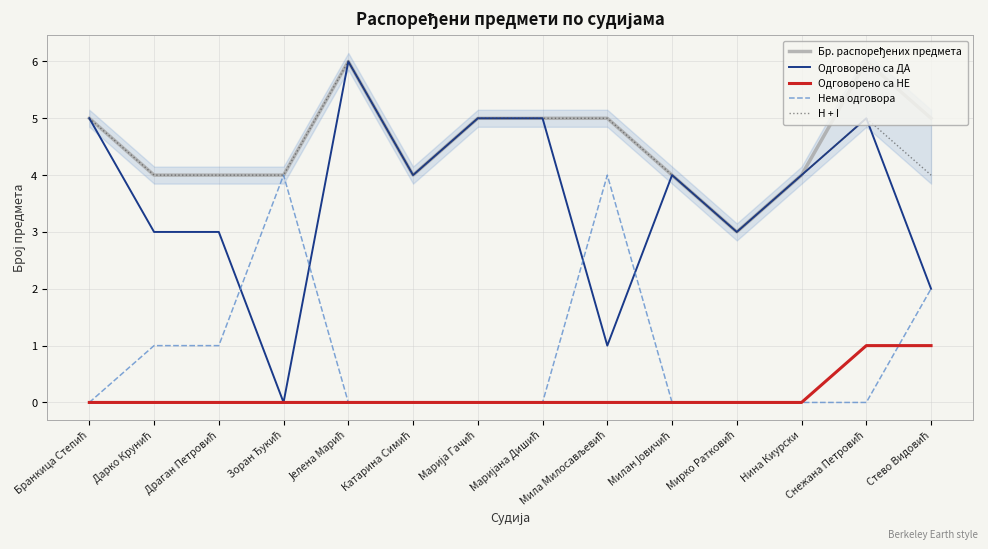

Is it true that Нема одговора equals 2 at Мирко Ратковић?

False